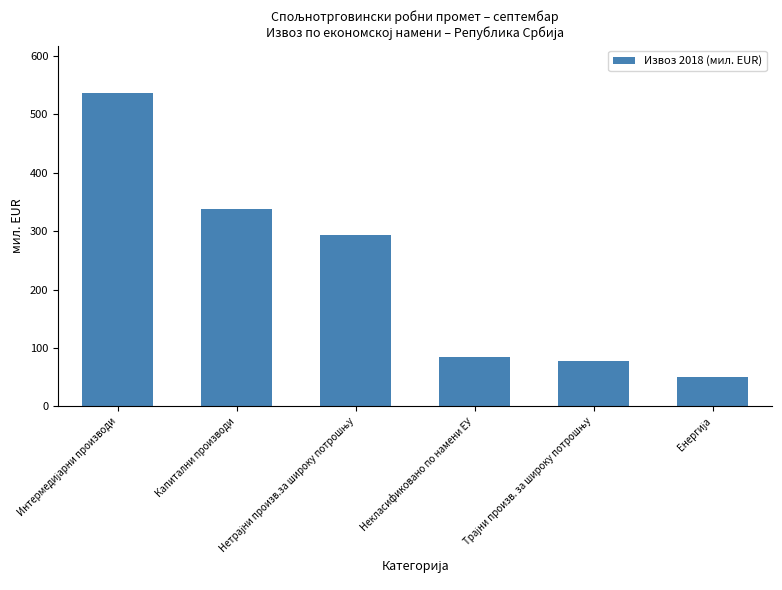

What is the average value?

230.5